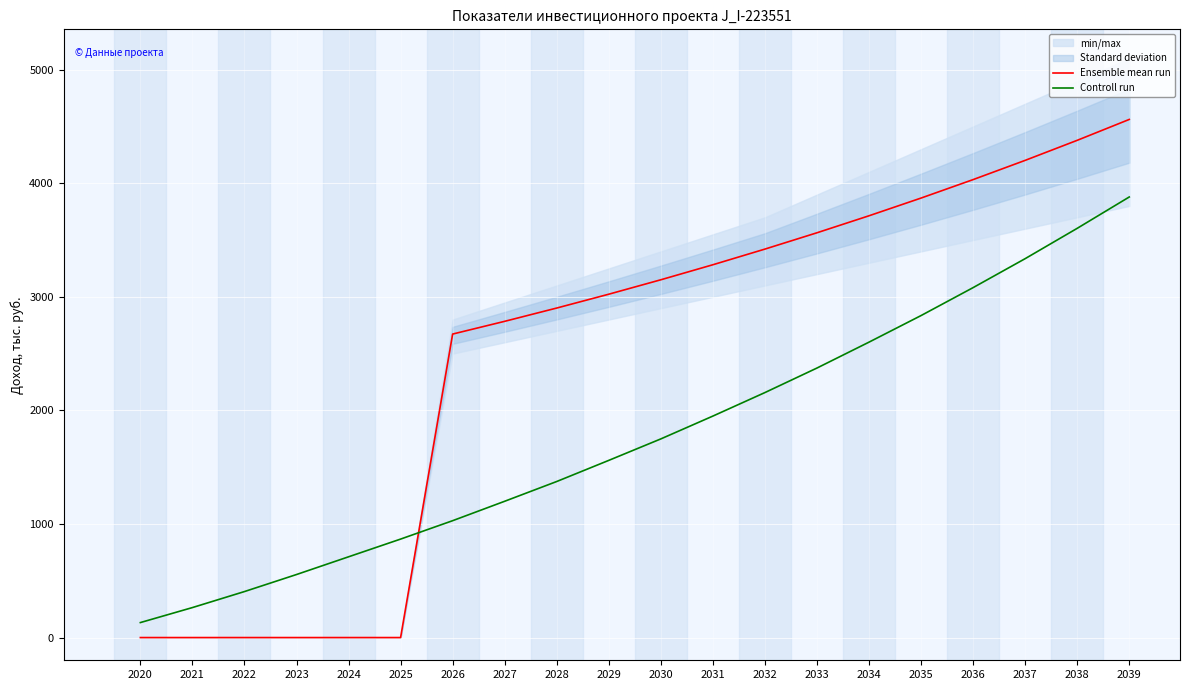

Between which two adjacent categories do Ensemble mean run and Controll run first intersect?

2025 and 2026